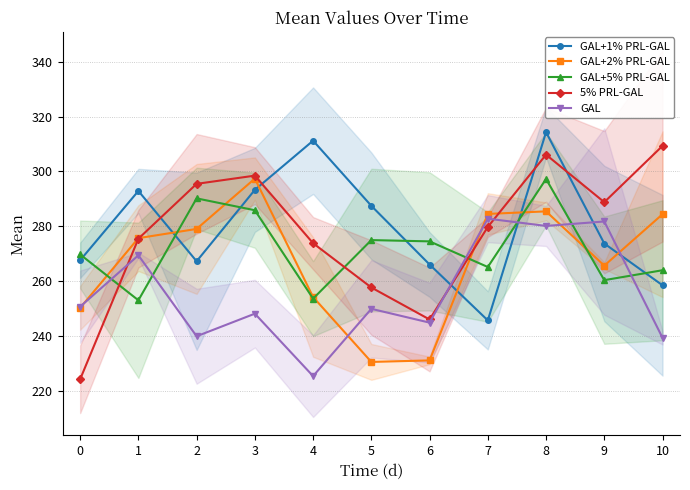

At which label does GAL+5% PRL-GAL reach its peak?

8